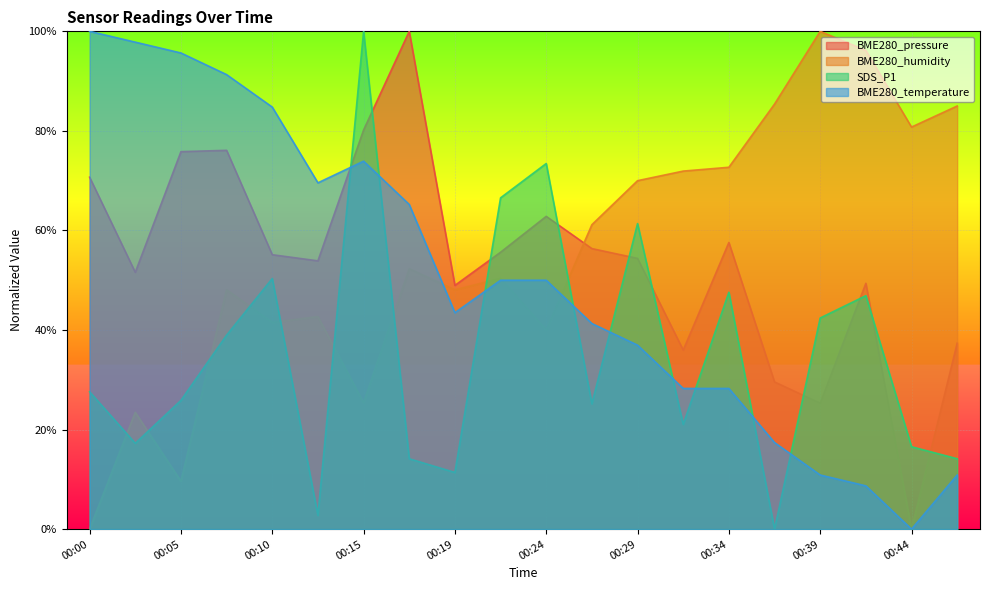

True or false: BME280_humidity has more than 2 interior local peaks.

True